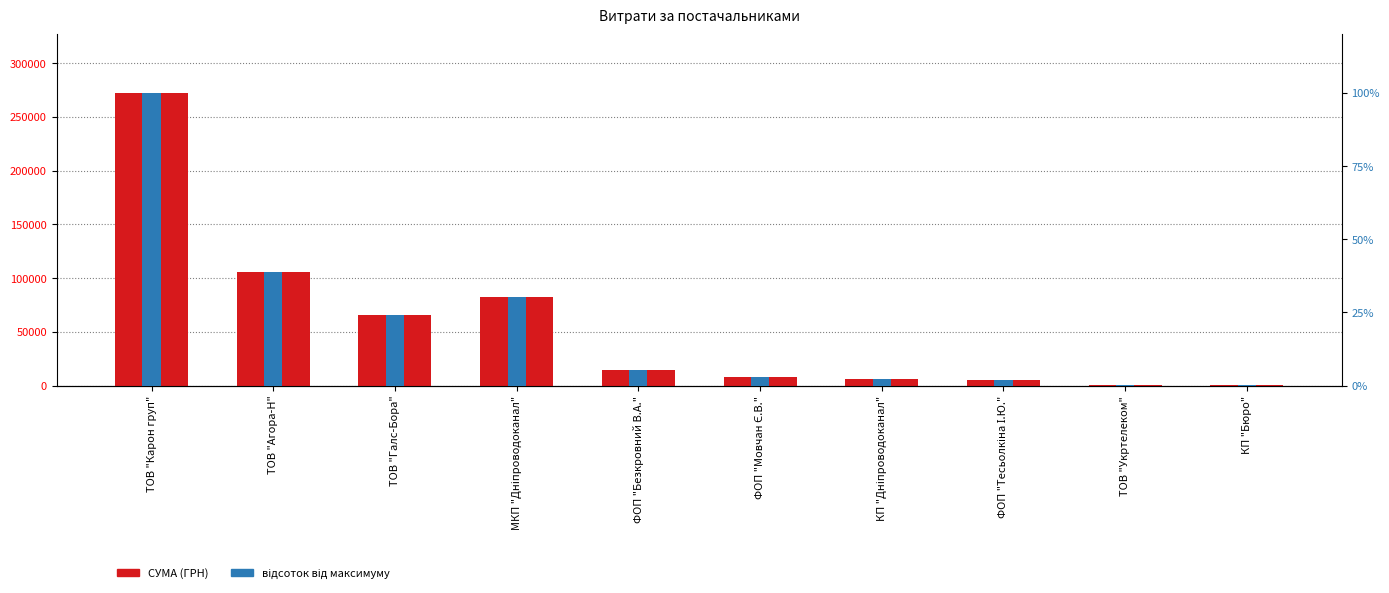

True or false: СУМА (ГРН) has a value of 26364.8 at ФОП "Безкровний В.А.".

False